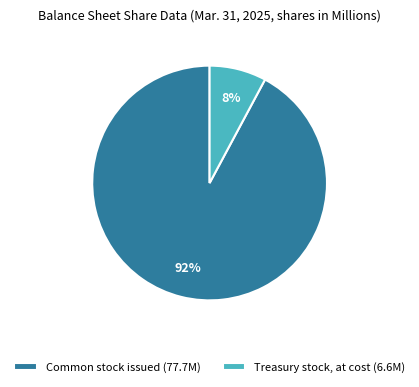

Which category has the biggest portion of the pie?

Common stock issued